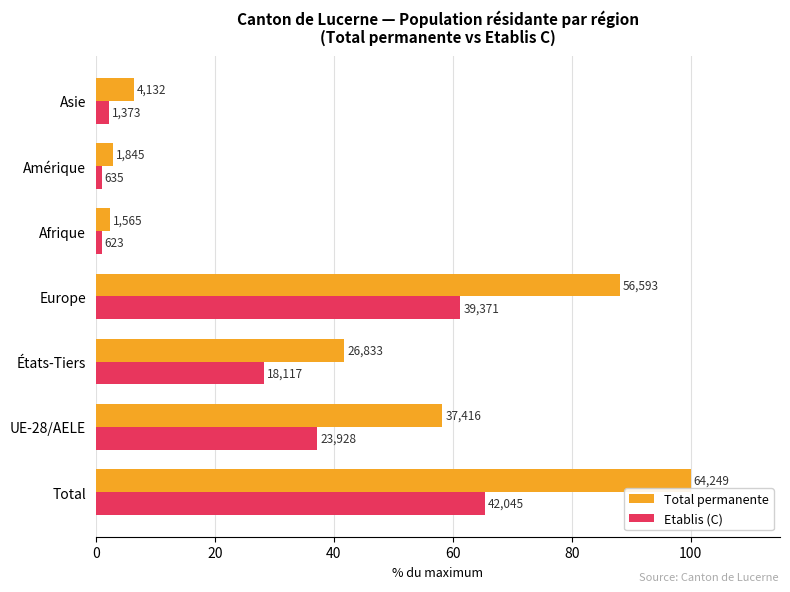

Rank the series by their average value, from lowest to highest.

Etablis (C), Total permanente